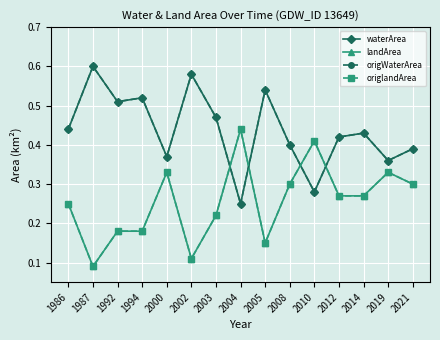

The waterArea series shows 0.4 at 2004. True or false?

False